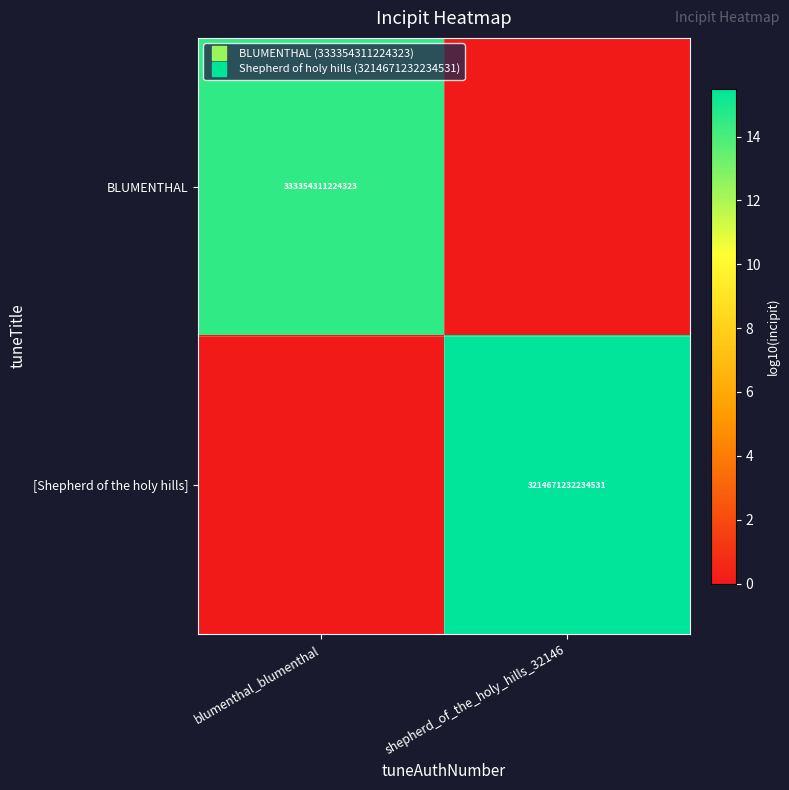

Which has a higher value, shepherd_of_the_holy_hills_32146 or blumenthal_blumenthal?

blumenthal_blumenthal